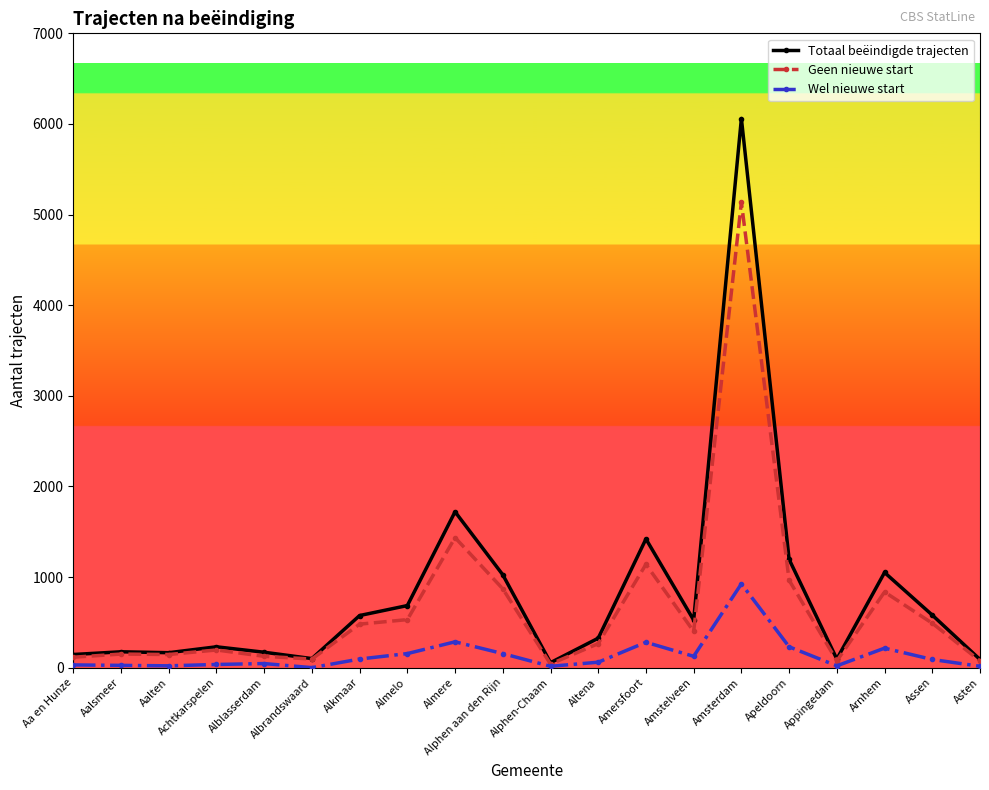

What is the label of the 5th point from the left?

Alblasserdam